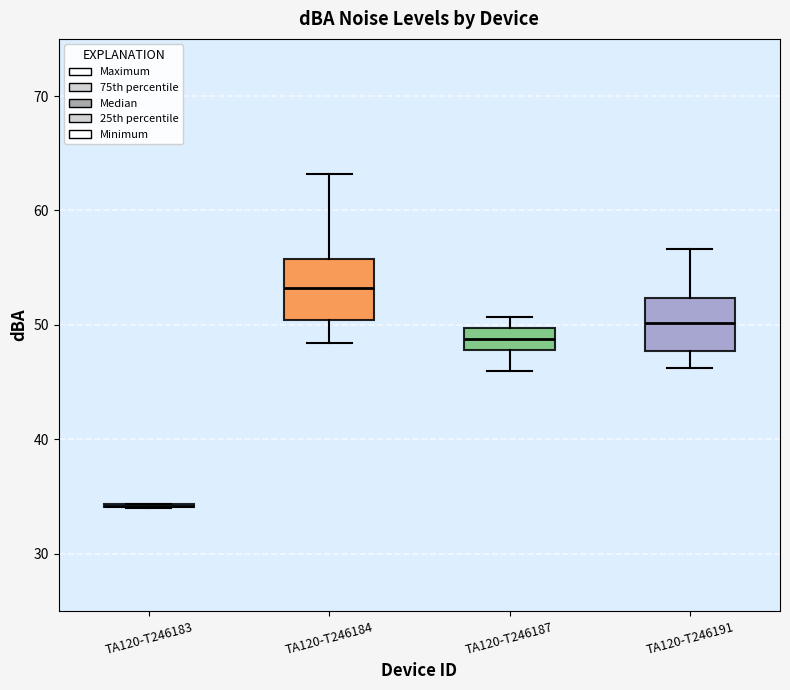

Reading left to right, transcribe this box plot: for each box, give where its median line is, the range the box spans, and where its two whiskers end, as read against the y-axis. The values are not printed on the chart, so give them approximately, as read against the axis.

TA120-T246183: box collapsed to a line at 34, whiskers 34 to 34
TA120-T246184: median 53, box 50 to 56, whiskers 48 to 63
TA120-T246187: median 49, box 48 to 50, whiskers 46 to 51
TA120-T246191: median 50, box 48 to 52, whiskers 46 to 57